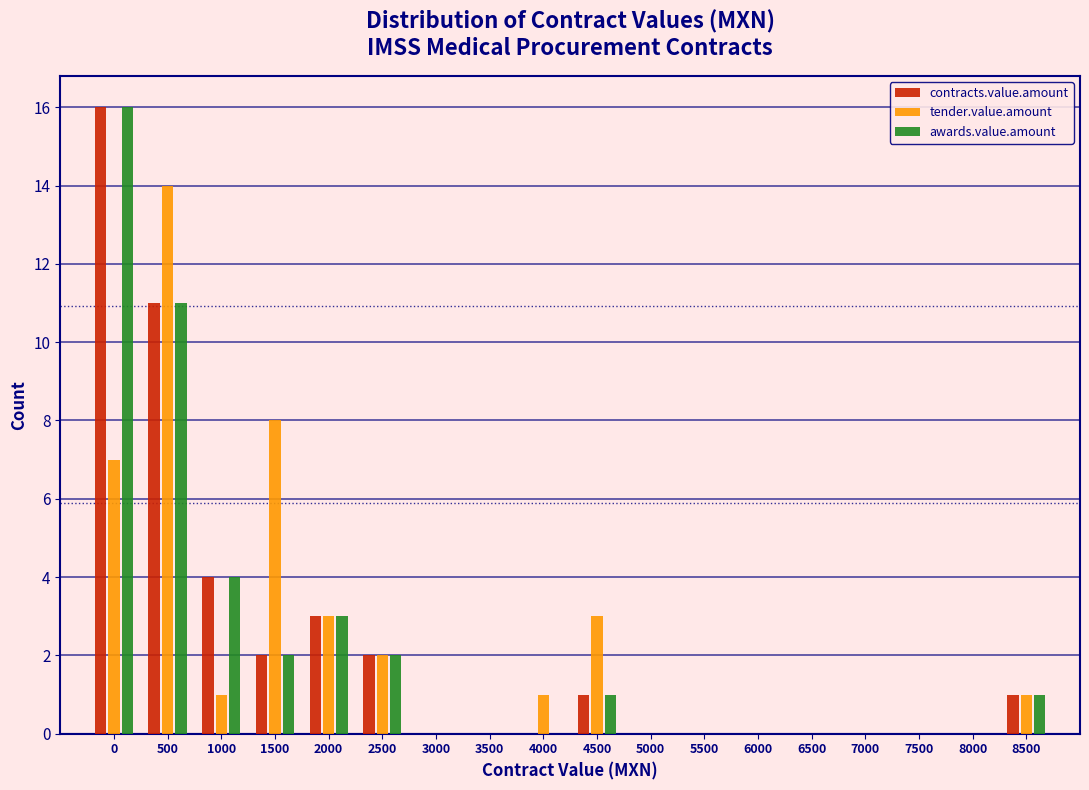

What is the maximum value shown in the chart?

16